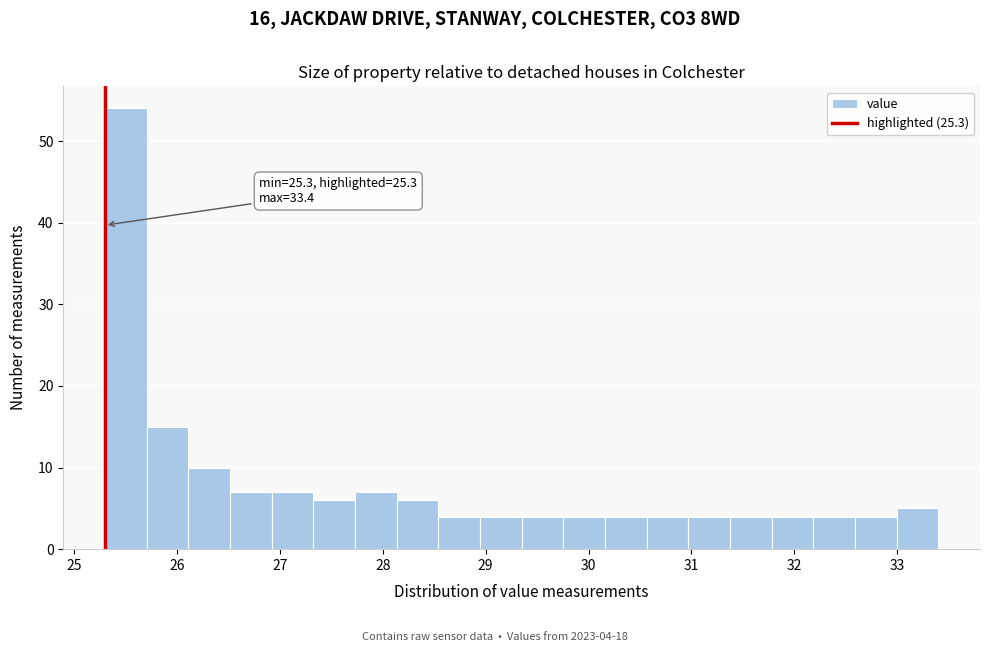

Over which range of the x-axis is the bar tallest?

25.3 to 25.7